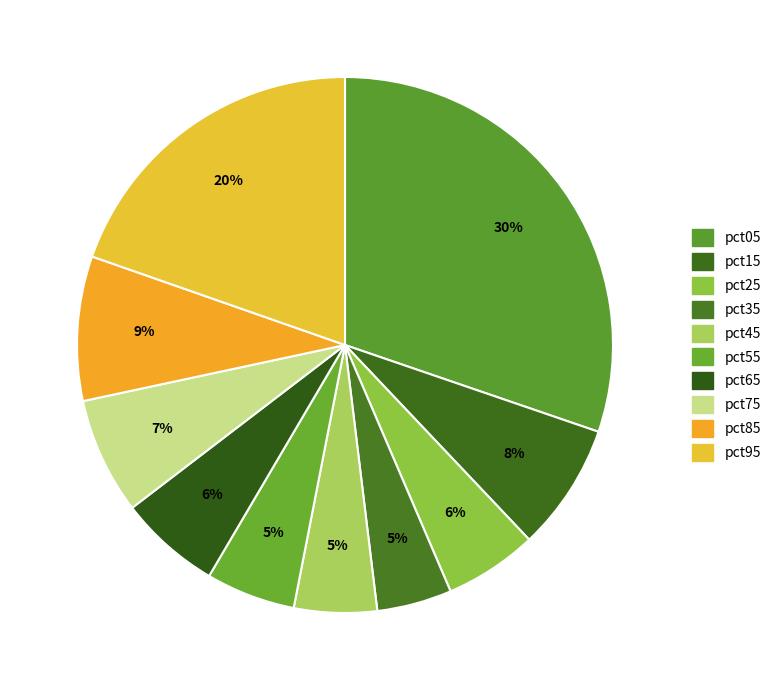

Count the number of slices in the pie.

10